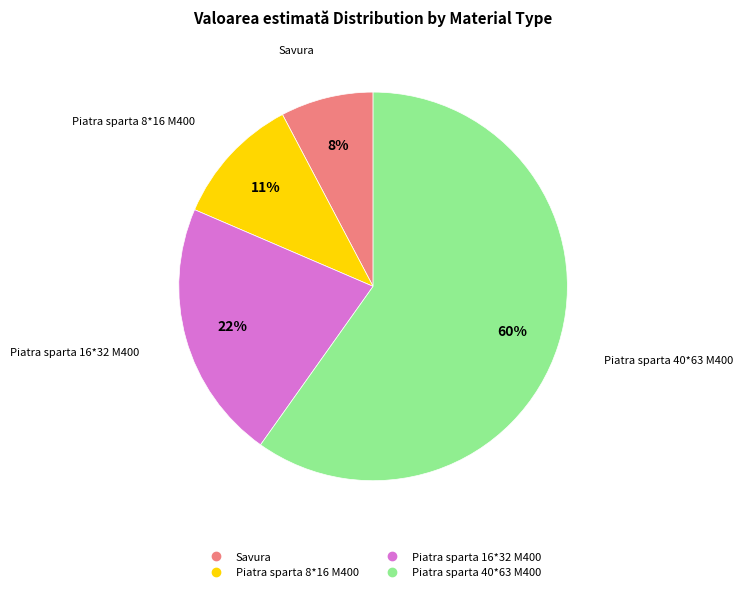

To the nearest percent, what percentage of the pie is Piatra sparta 16*32 M400?

22%